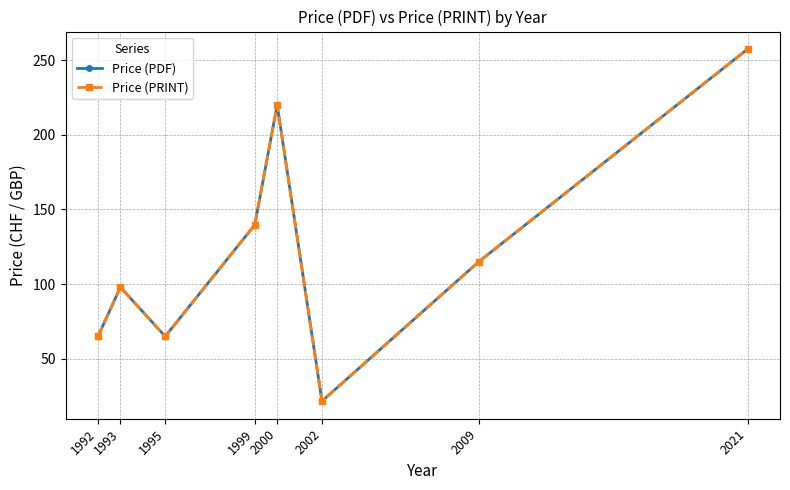

Where is the first local minimum for Price (PDF)?

1995